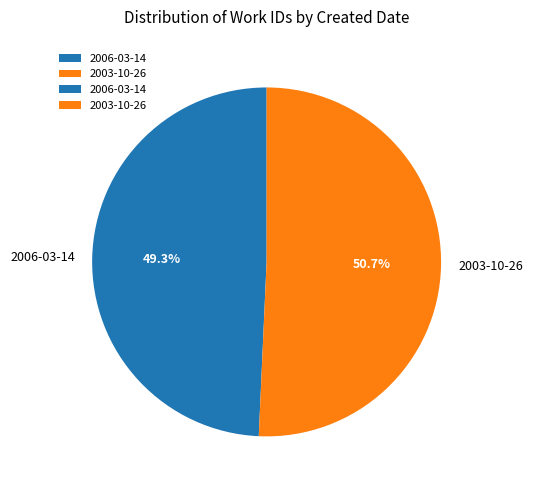

Is there any slice that represents more than half of the pie?

Yes